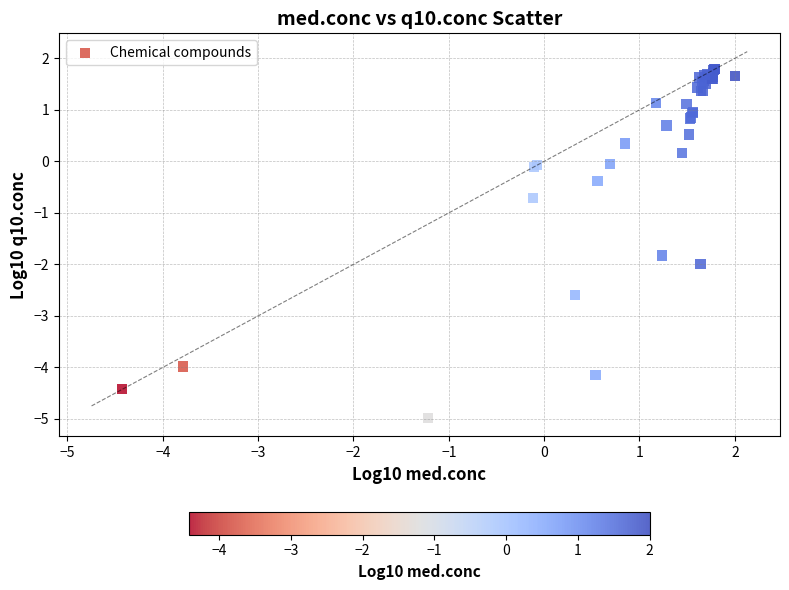

What Y value in the scatter plot is closest to -1?

-0.7